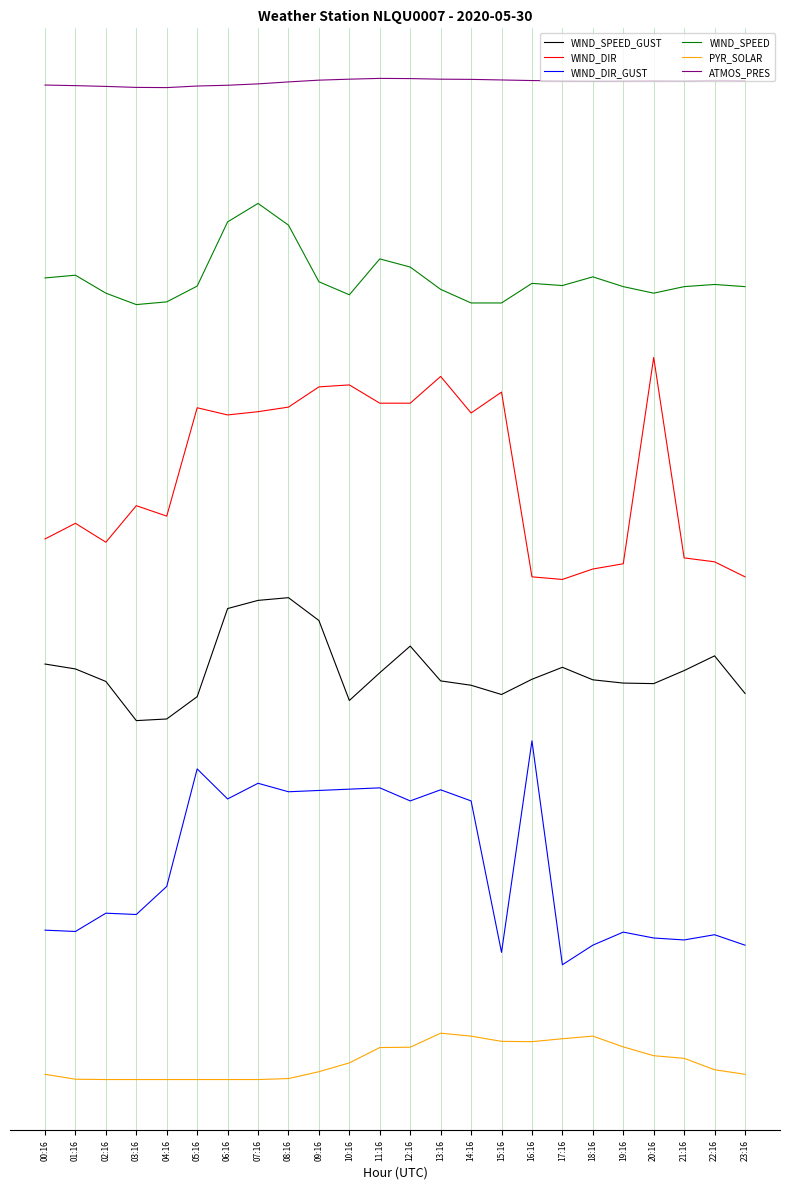

What are all the series names shown in the legend?

WIND_SPEED_GUST, WIND_DIR, WIND_DIR_GUST, WIND_SPEED, PYR_SOLAR, ATMOS_PRES